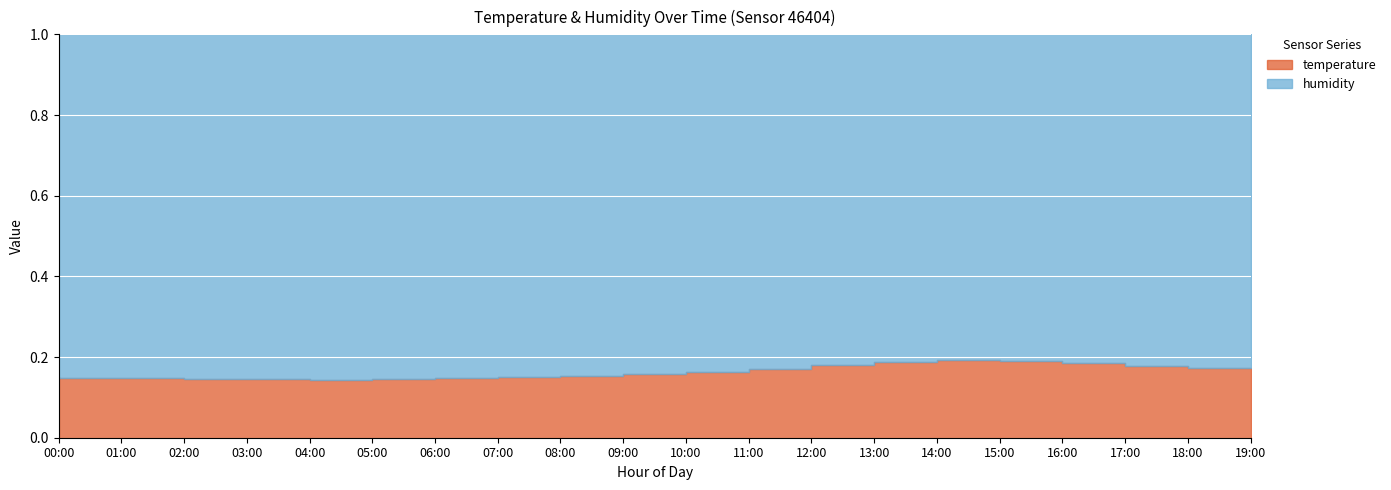

Is the value of temperature at 15:00 greater than the value of humidity at 08:00?

No